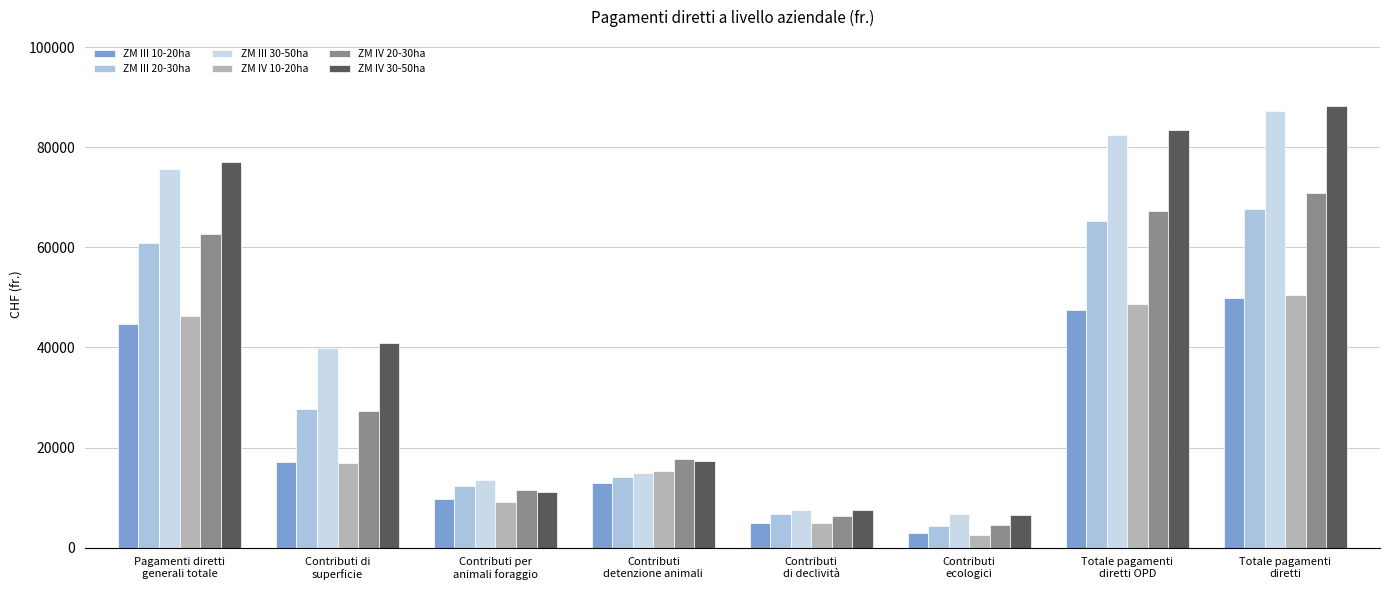

How many data points in ZM III 30-50ha are less than 39915?

4